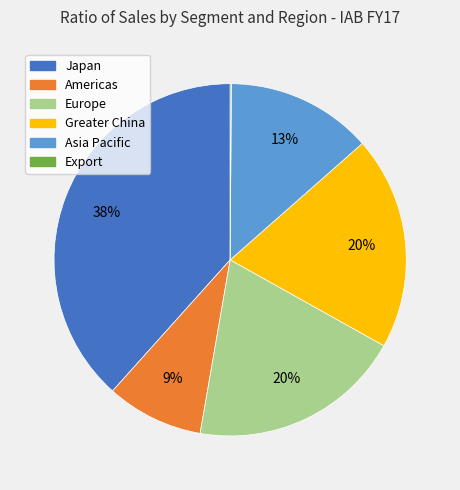

To the nearest percent, what percentage of the pie is Asia Pacific?

13%